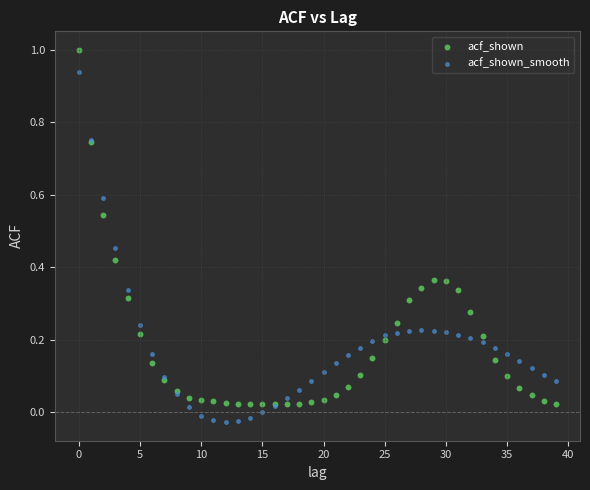

Which series has the largest Y range (max minus min)?

acf_shown